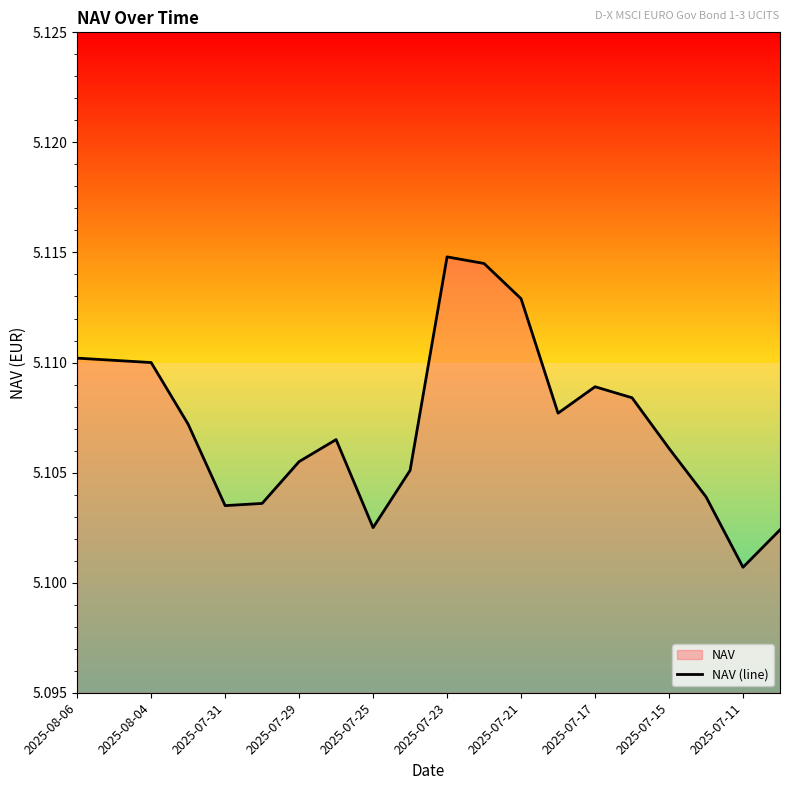

True or false: there are more than 0 points higher than both neighbors.

True